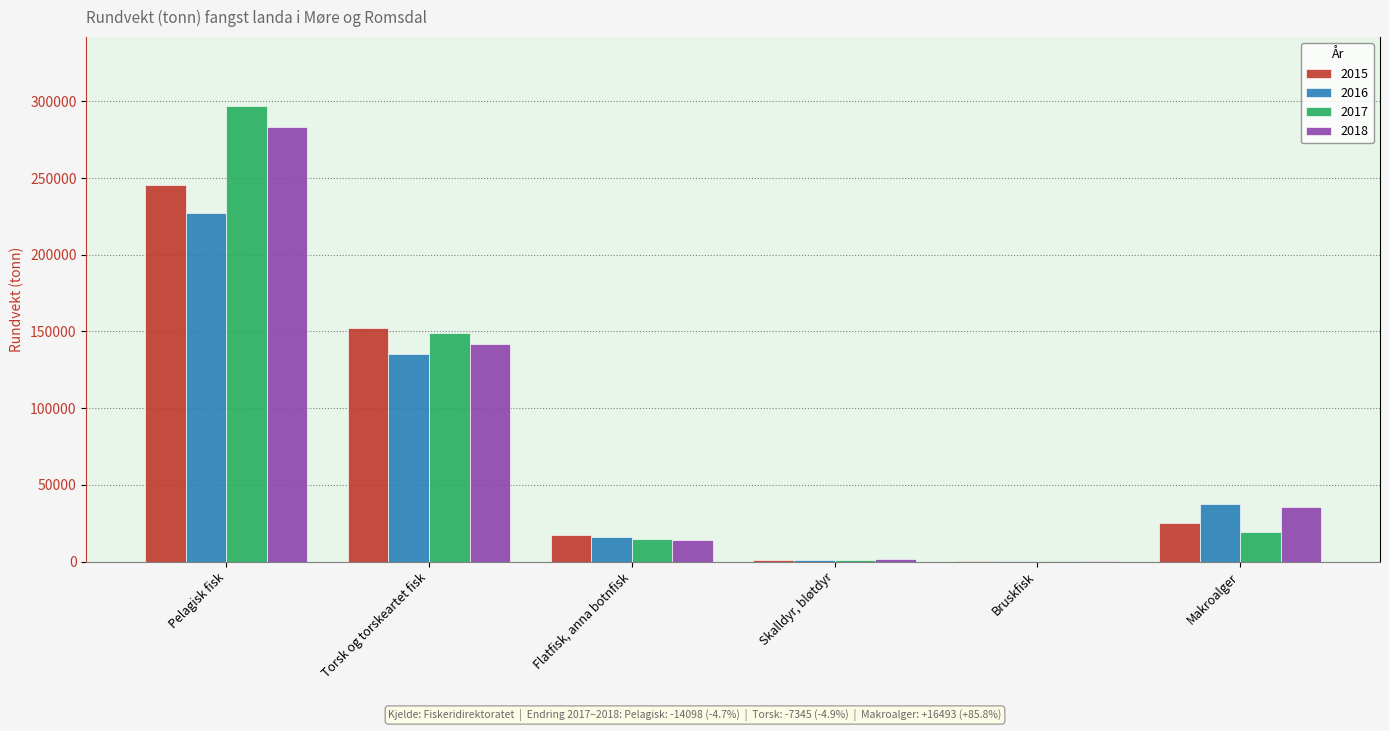

The 2016 series shows 13759 at Makroalger. True or false?

False